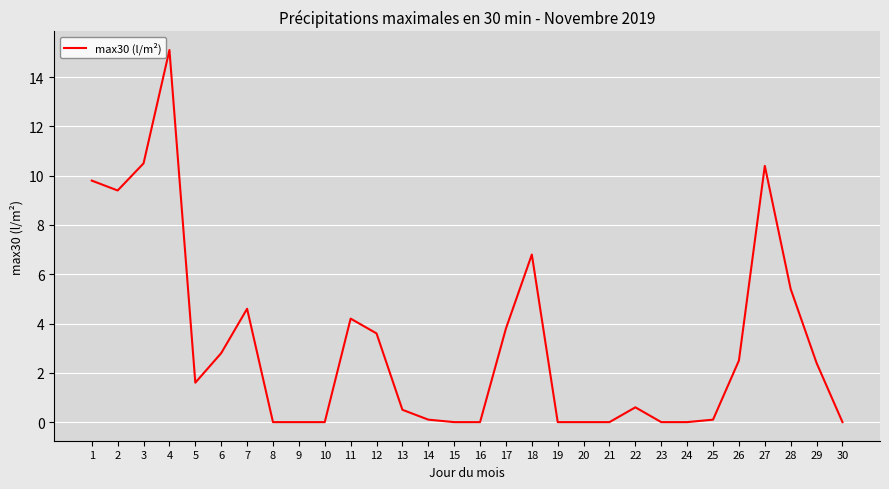

At which label is the value closest to 7?

18